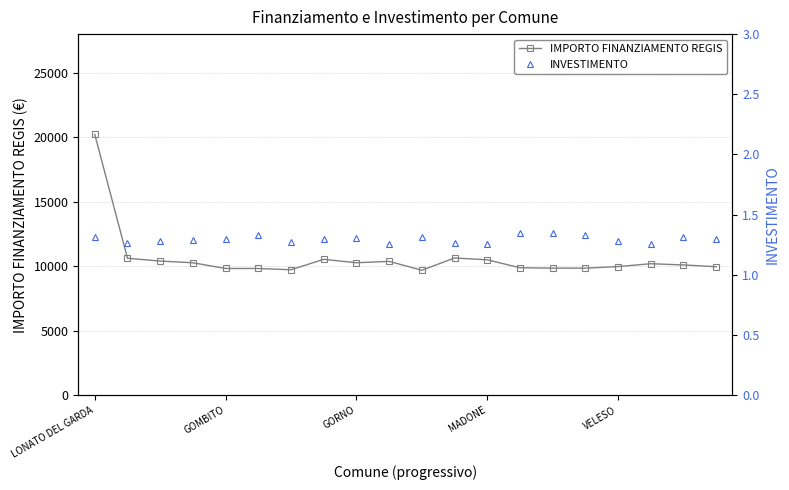

What is the value of the INVESTIMENTO point at the 7th from the left?

1.3